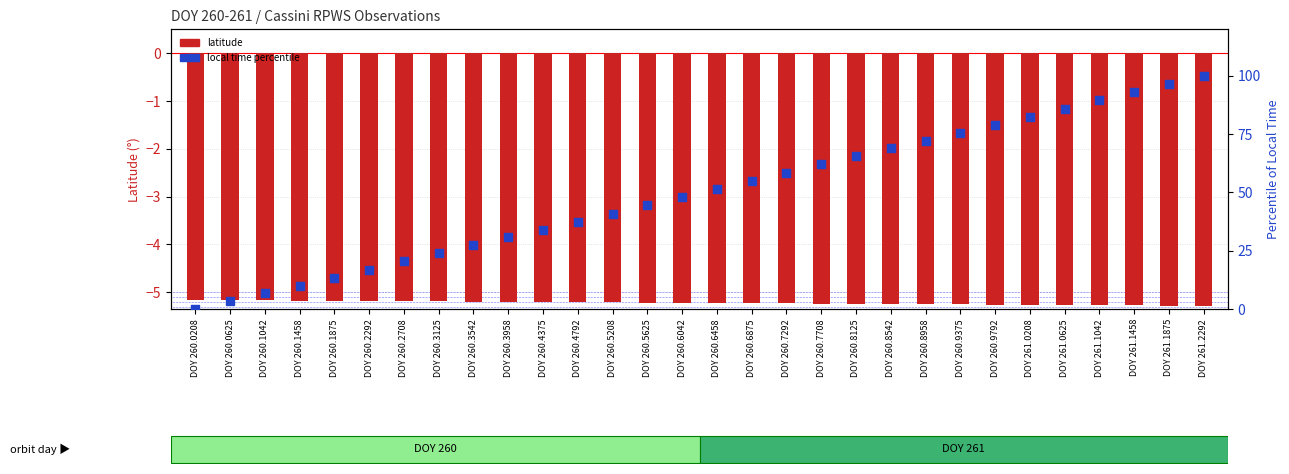

Which series has the largest total across all categories?

local time percentile